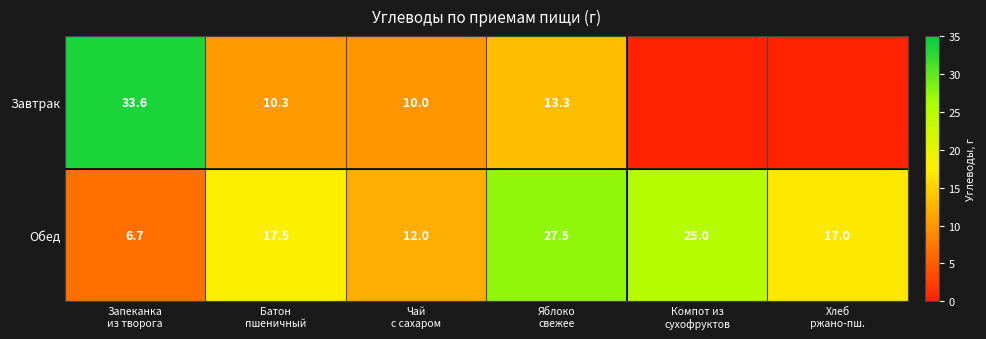

What is the sum of all Обед values?

105.7